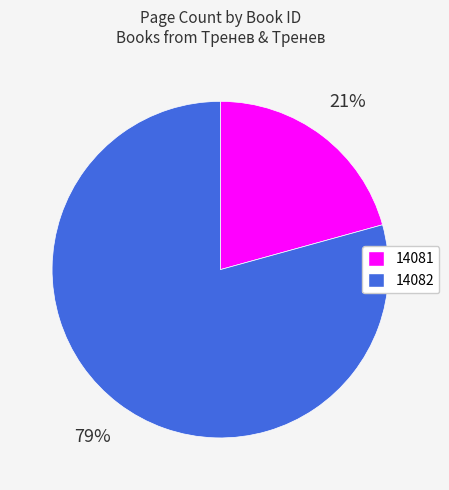

Which slice is the largest?

14082